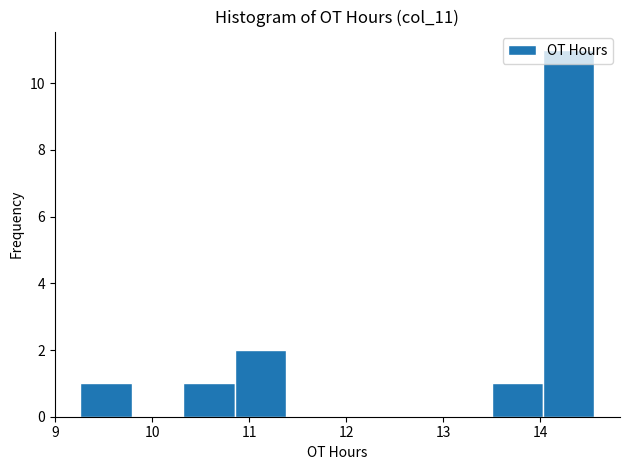

Reading left to right, list every bar in this chart as the range it spans on the x-axis followed by its height. Neither the bar edges nor the heights are printed on the chart, so give them approximately, as read against the axes.

9.26 to 9.79: 1
9.79 to 10.32: 0
10.32 to 10.85: 1
10.85 to 11.38: 2
11.38 to 11.91: 0
11.91 to 12.44: 0
12.44 to 12.97: 0
12.97 to 13.50: 0
13.50 to 14.03: 1
14.03 to 14.56: 11